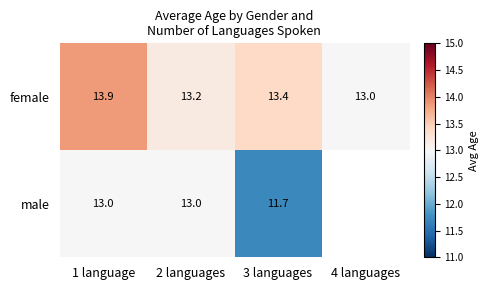

What is the total value across all series at 1 language?

26.9